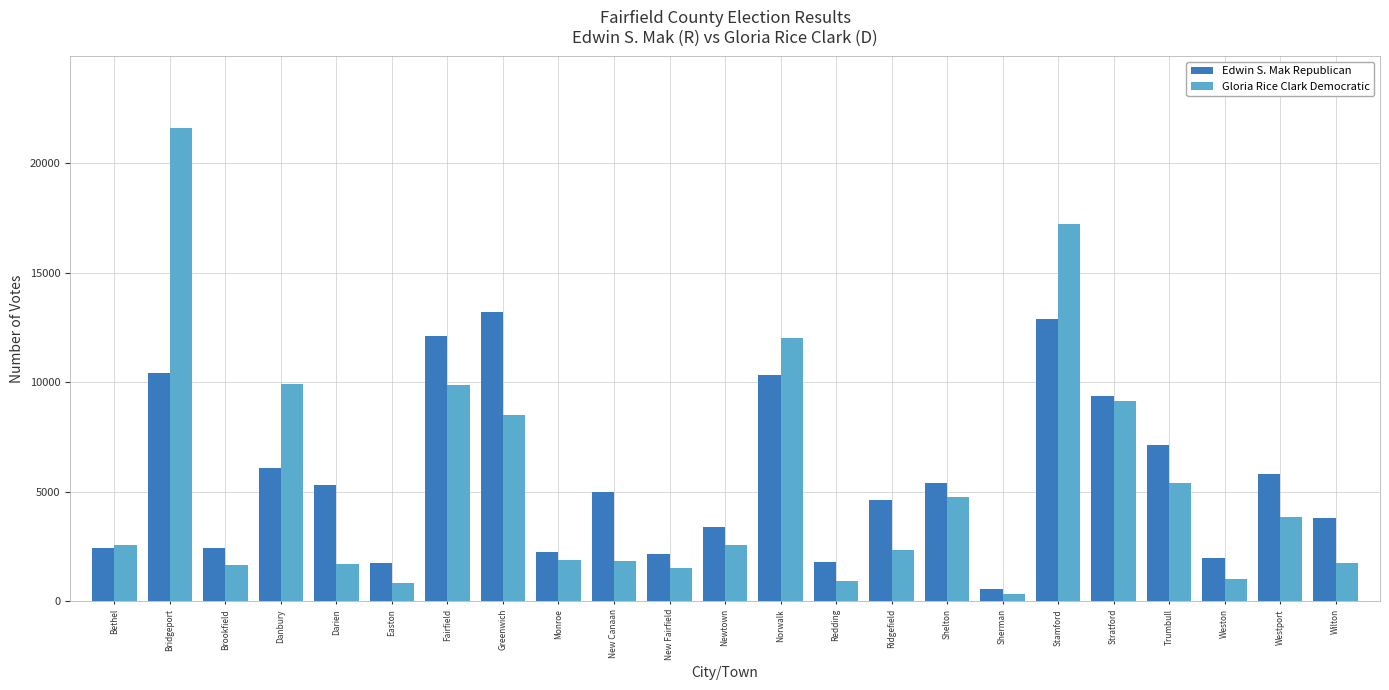

Which series has the largest total across all categories?

Edwin S. Mak Republican